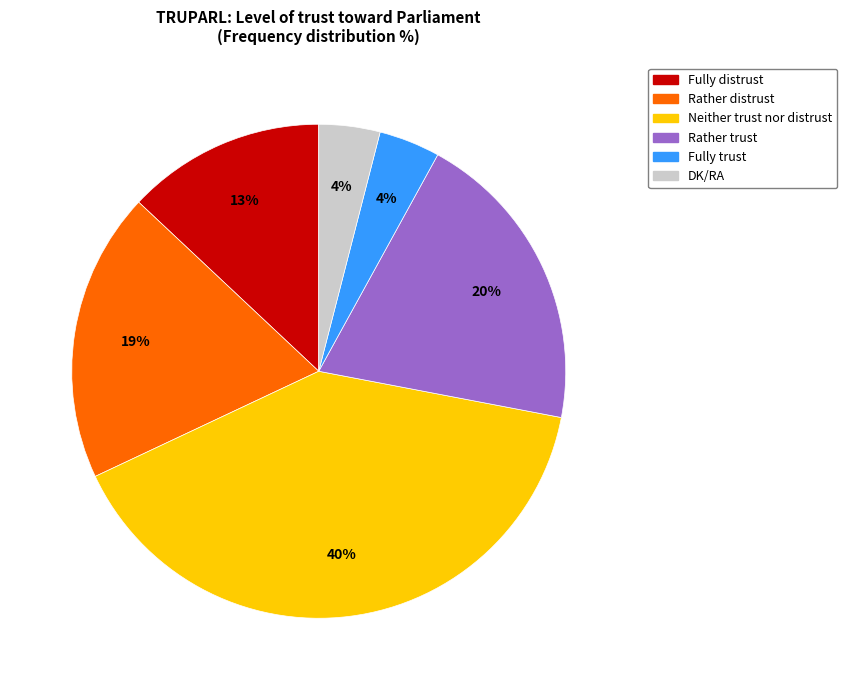

True or false: Fully distrust accounts for 19% of the total.

False